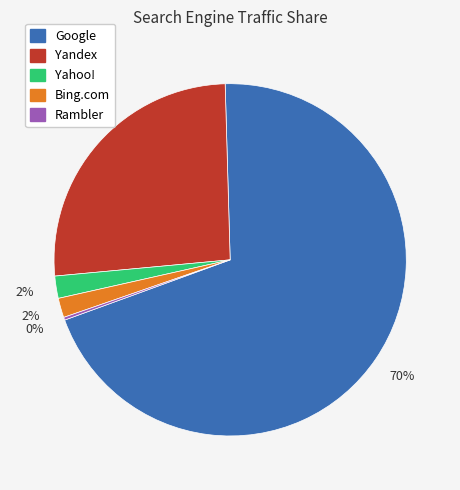

To the nearest percent, what is the average slice percentage?

20%